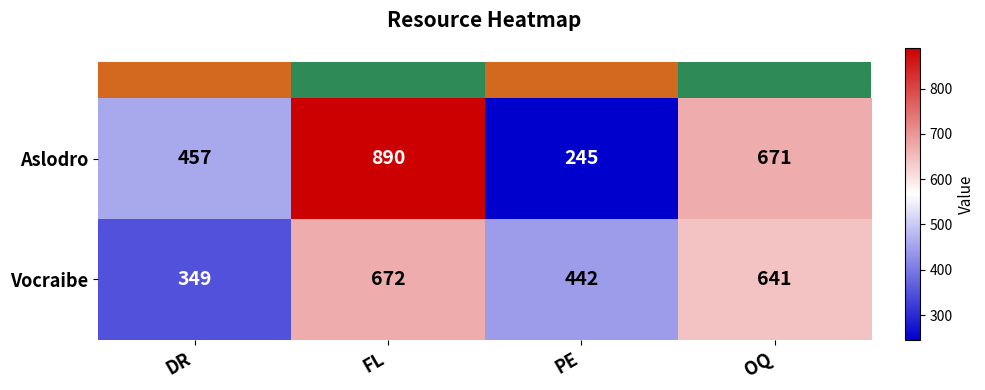

Rank the series by their maximum value, from lowest to highest.

Vocraibe, Aslodro